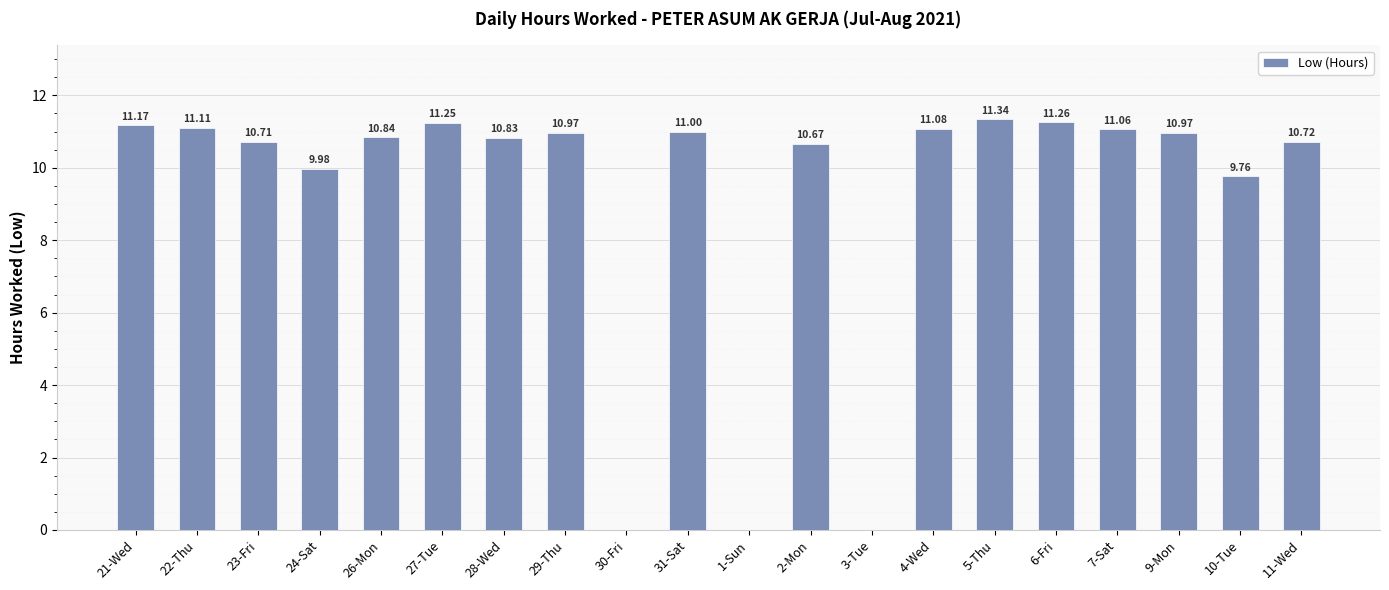

Between 22-Thu and 26-Mon, which is larger?

22-Thu